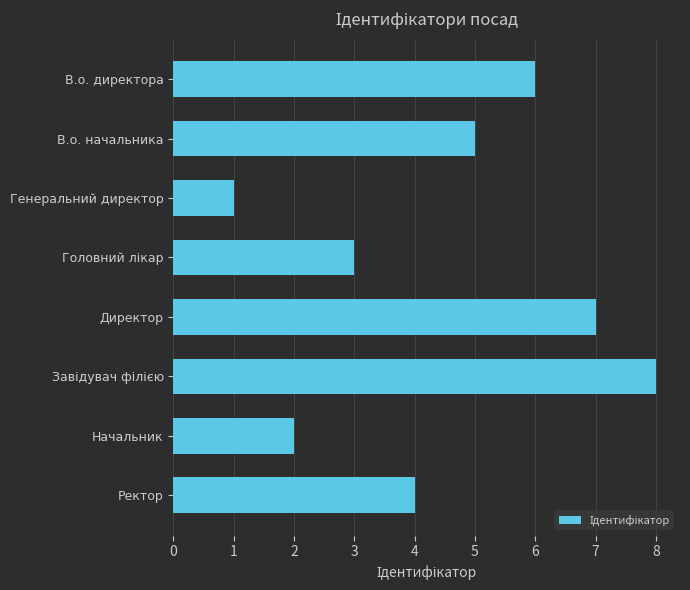

What is the ratio of the value at Начальник to the value at Генеральний директор?

2.0